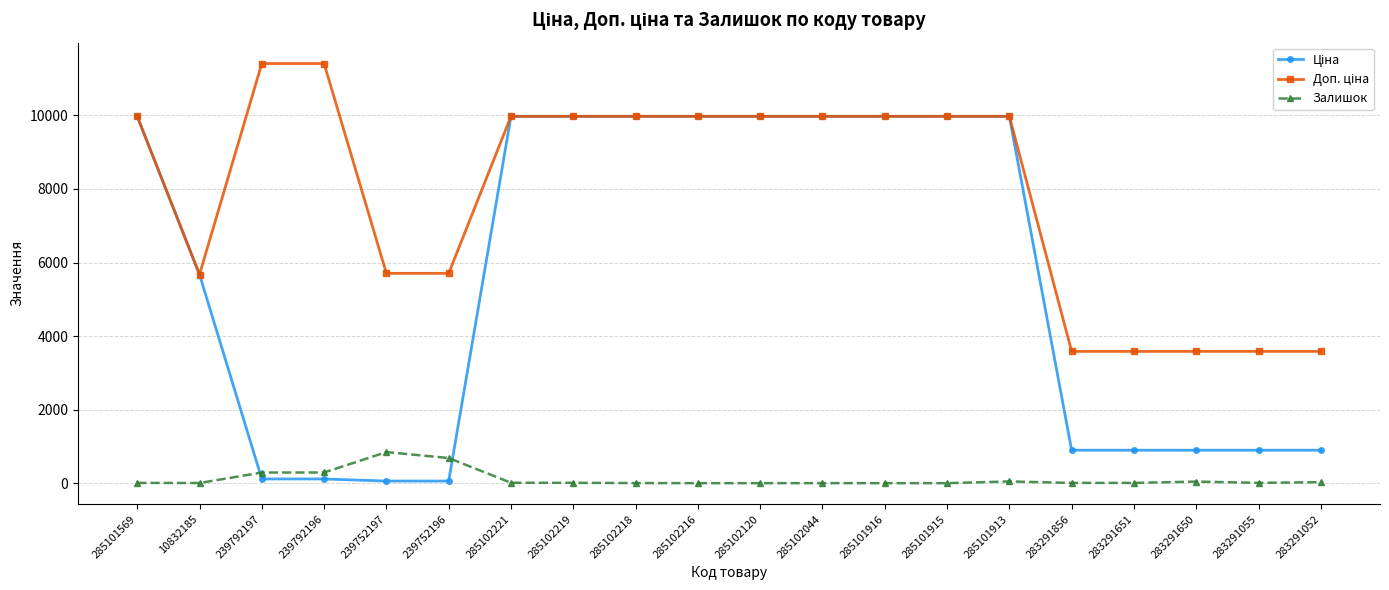

The Залишок series shows 4.0 at 10832185. True or false?

True